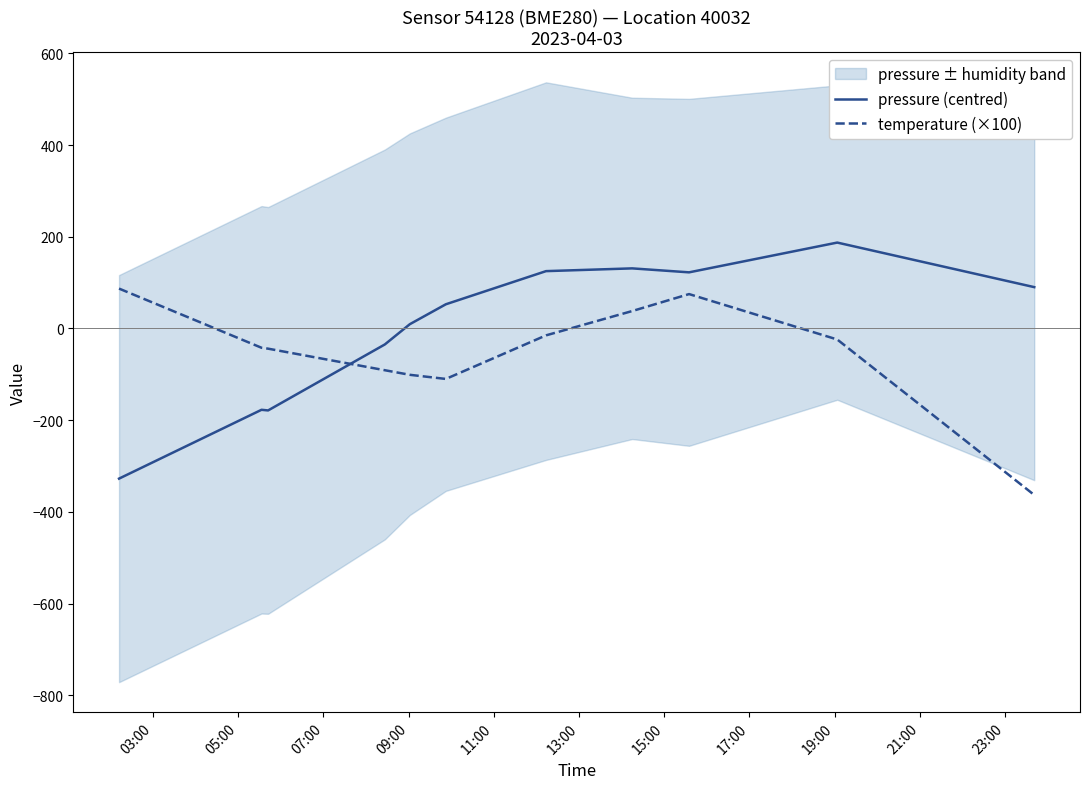

What is the minimum value for temperature (×100)?

-363.0